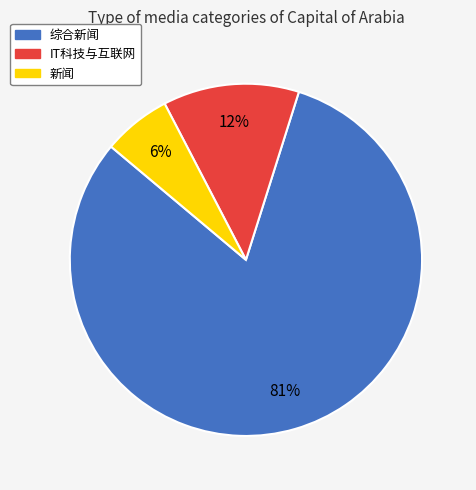

How many slices are in this pie chart?

3